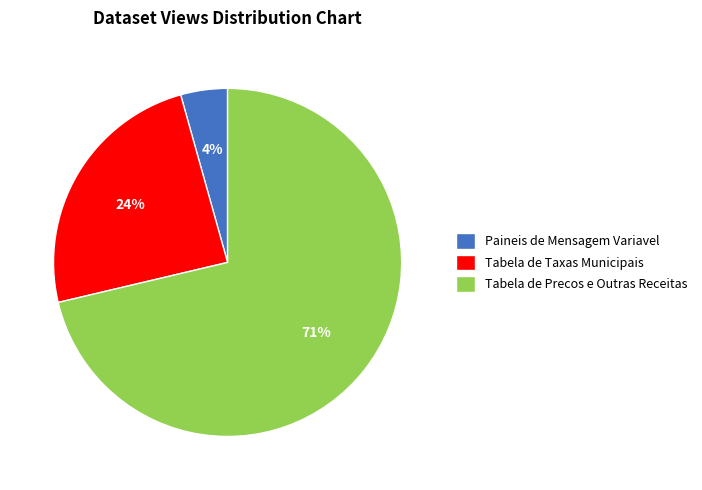

What percentage is the Paineis de Mensagem Variavel slice, to the nearest percent?

4%